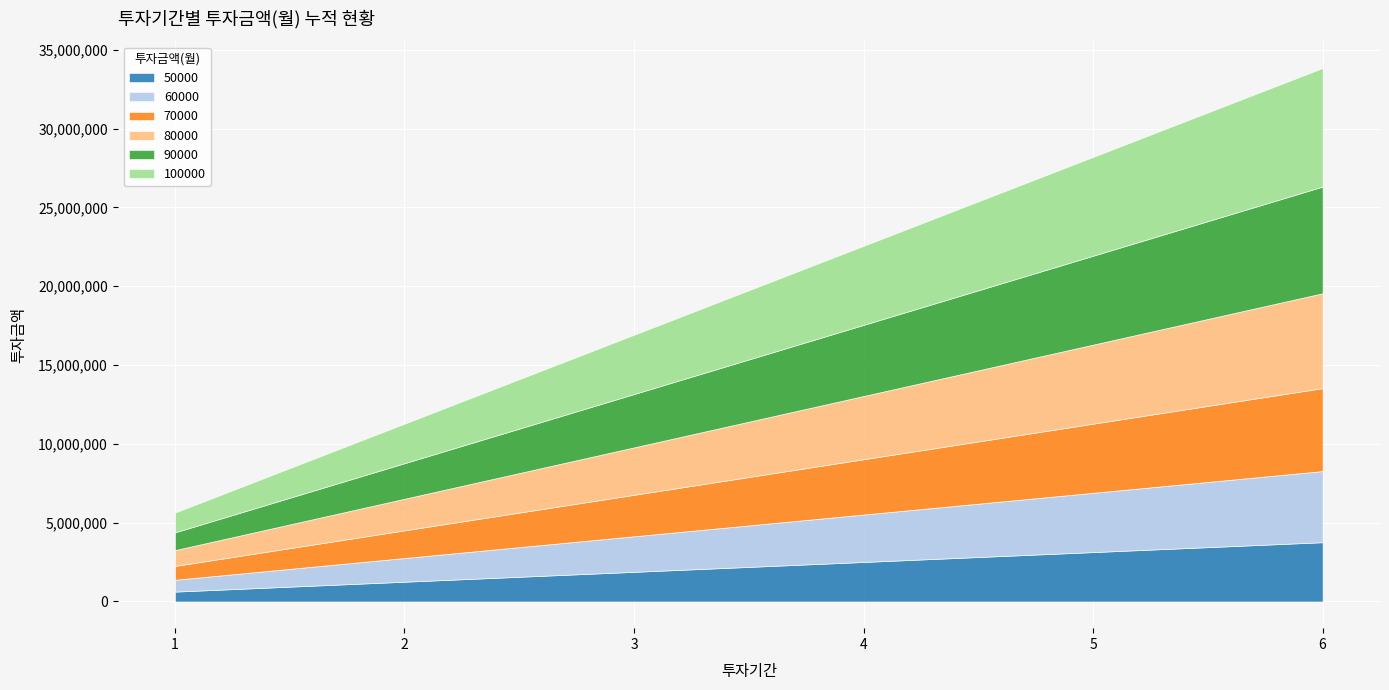

Reading left to right, transcribe all the data shown in this chart.

50000: 1=626850	2=1253700	3=1880550	4=2507400	5=3134250	6=3761100
60000: 1=752220	2=1504440	3=2256660	4=3008880	5=3761100	6=4513320
70000: 1=877590	2=1755180	3=2632770	4=3510360	5=4387950	6=5265540
80000: 1=1002960	2=2005920	3=3008880	4=4011840	5=5014800	6=6017760
90000: 1=1128330	2=2256660	3=3384990	4=4513320	5=5641650	6=6769980
100000: 1=1253700	2=2507400	3=3761100	4=5014800	5=6268500	6=7522200